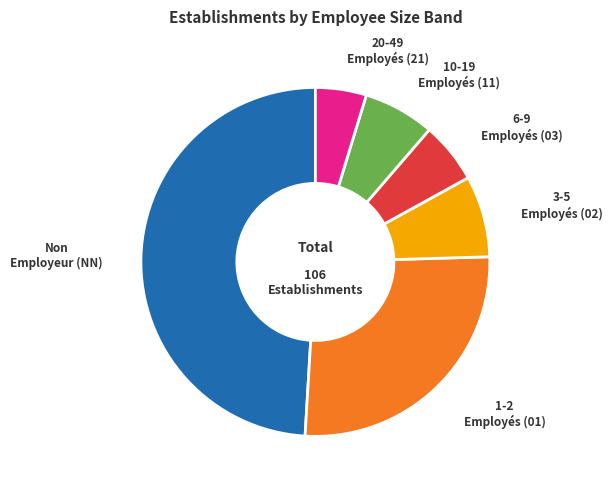

Is there any slice that represents more than half of the pie?

No